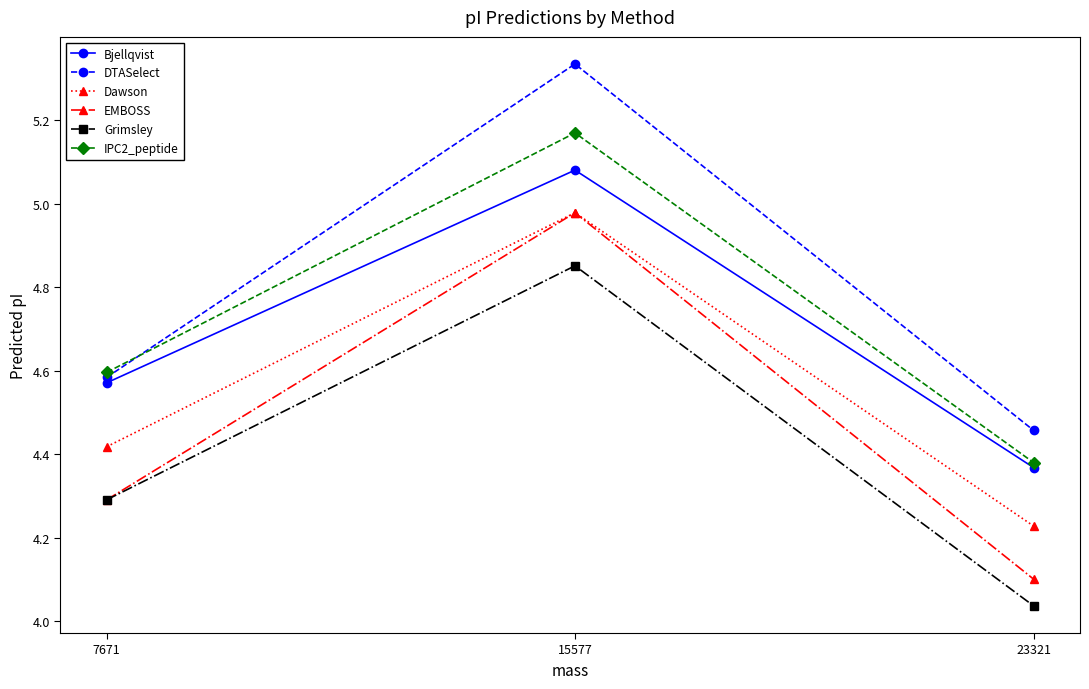

List the labels in order of Bjellqvist value, largest first.

15577, 7671, 23321